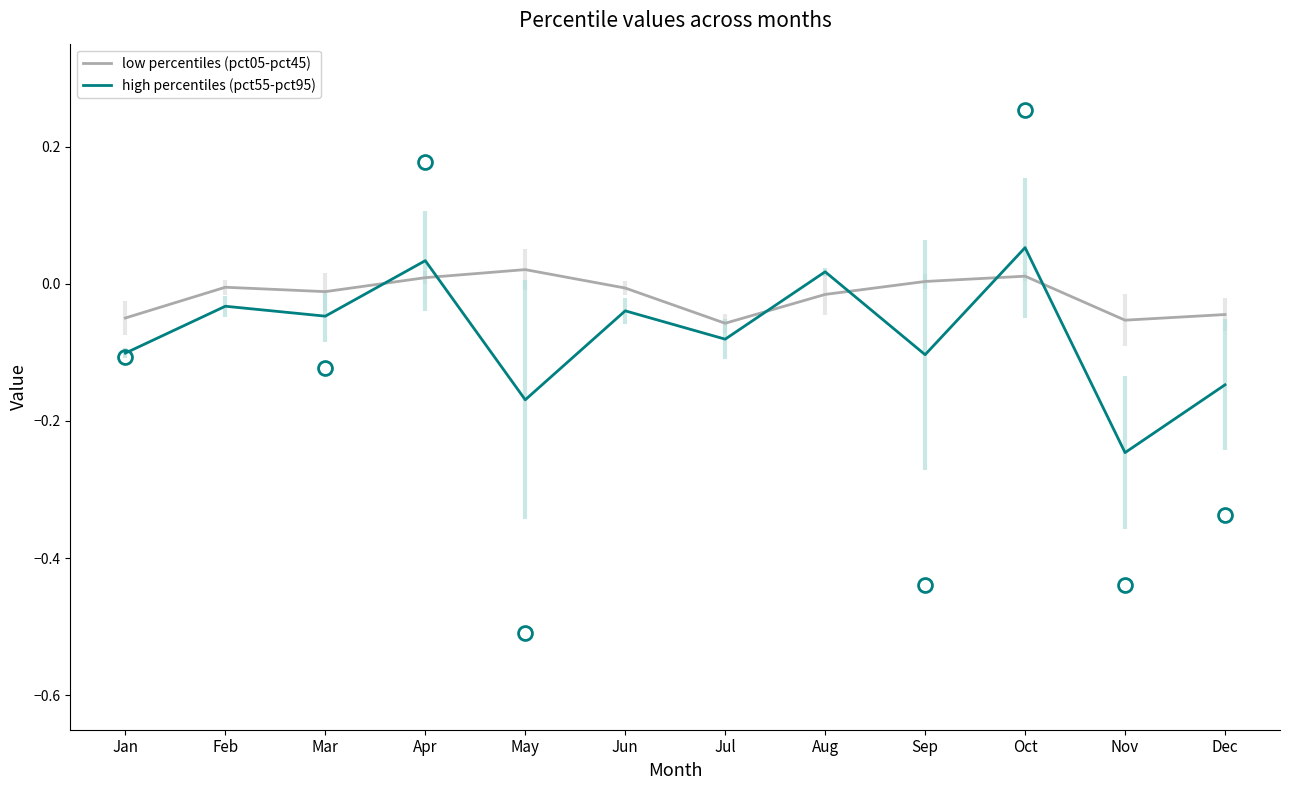

After their last crossing, which series has the higher values: low percentiles (pct05-pct45) or high percentiles (pct55-pct95)?

low percentiles (pct05-pct45)